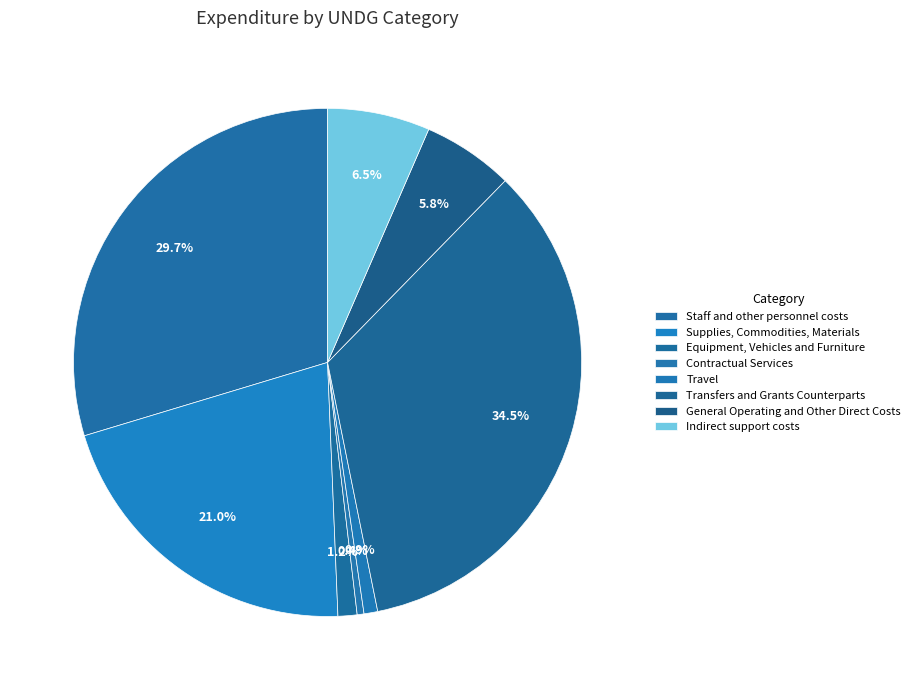

To the nearest percent, what is the difference between the Supplies, Commodities, Materials and Indirect support costs slice percentages?

14%